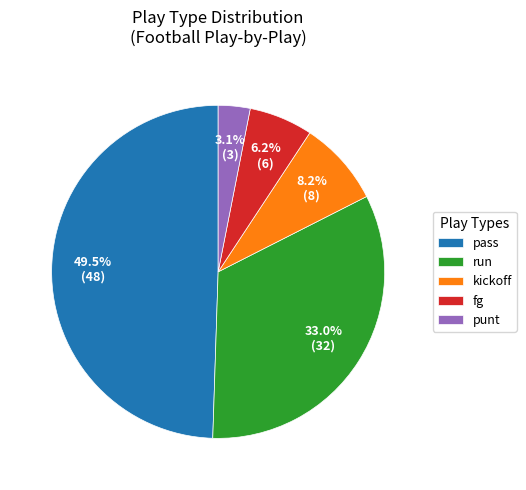

To the nearest percent, what is the average slice percentage?

20%